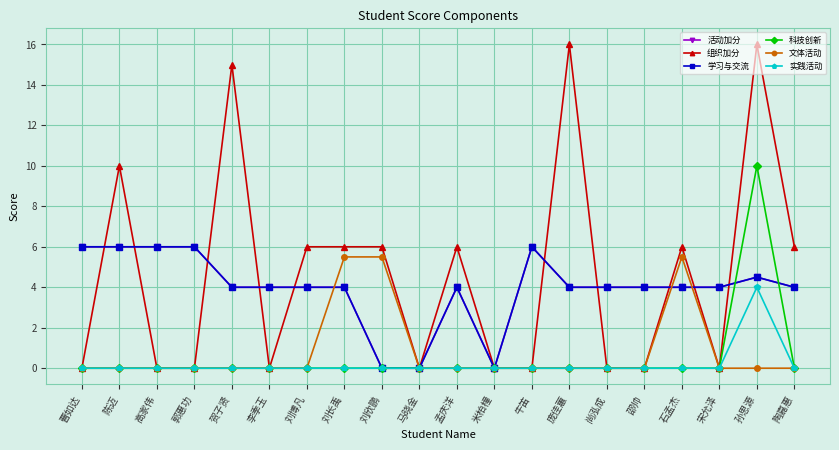

Is this an area chart (filled region under the line)?

No